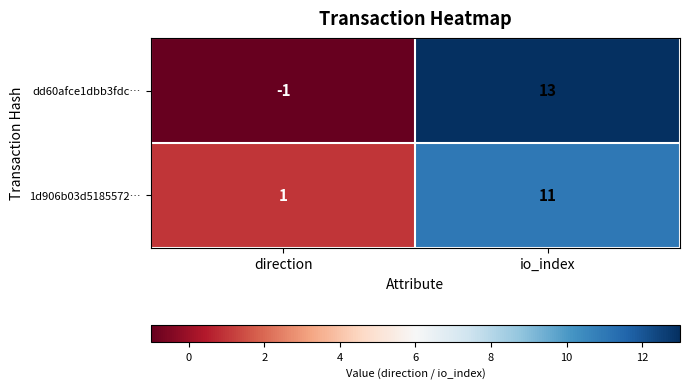

The value of dd60afce1dbb3fdc… at direction is 0. True or false?

False